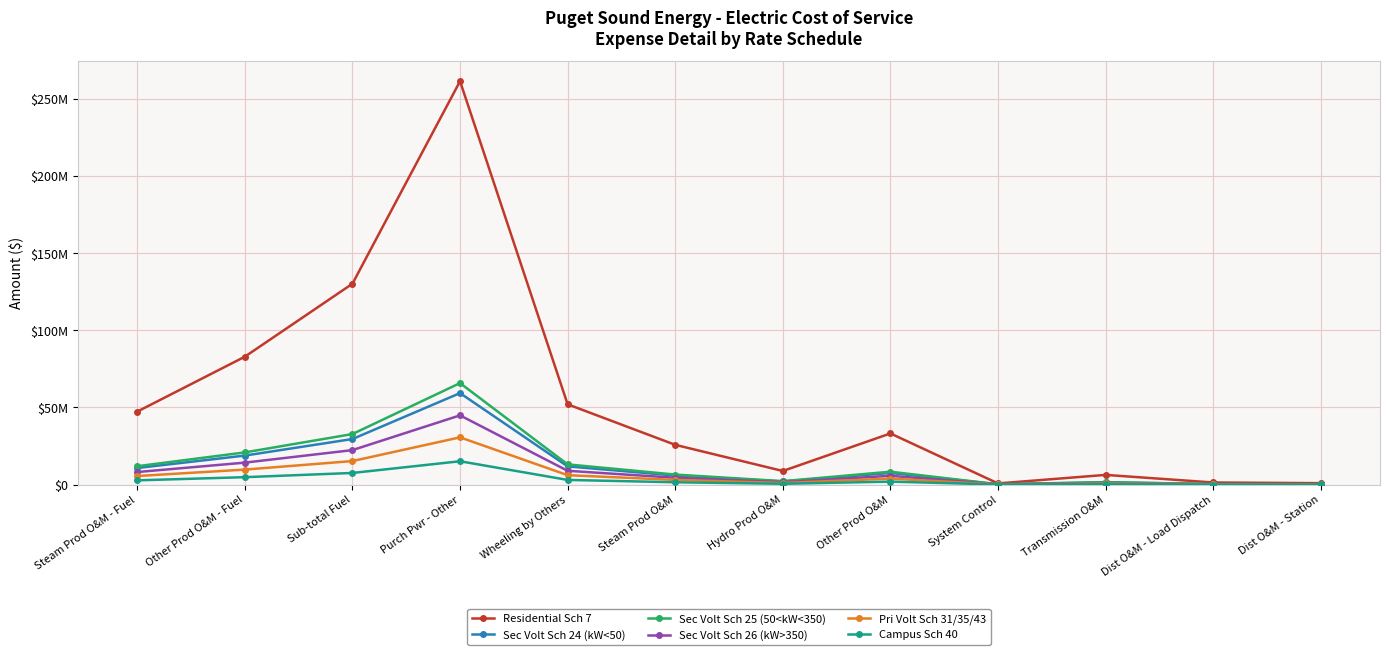

Rank the series by their maximum value, from lowest to highest.

Campus Sch 40, Pri Volt Sch 31/35/43, Sec Volt Sch 26 (kW>350), Sec Volt Sch 24 (kW<50), Sec Volt Sch 25 (50<kW<350), Residential Sch 7